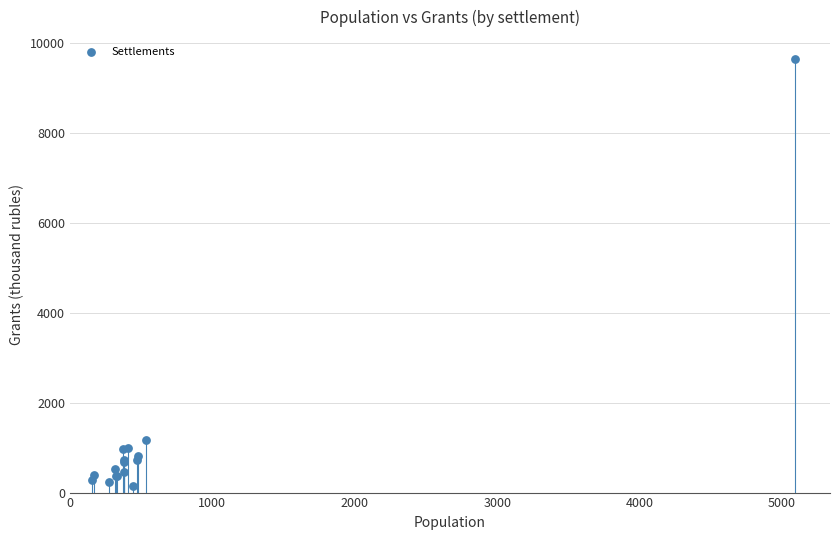

What Y value in the scatter plot is closest to 4894?

1167.0